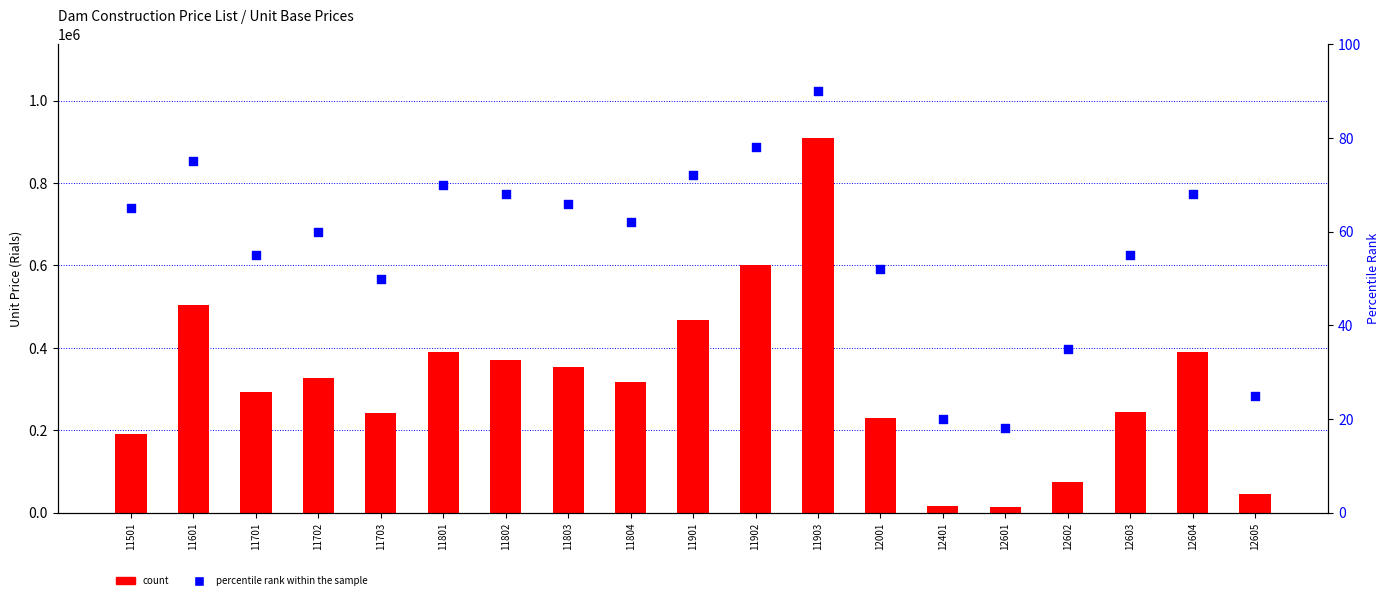

Which series reaches the minimum Y coordinate?

percentile rank within the sample